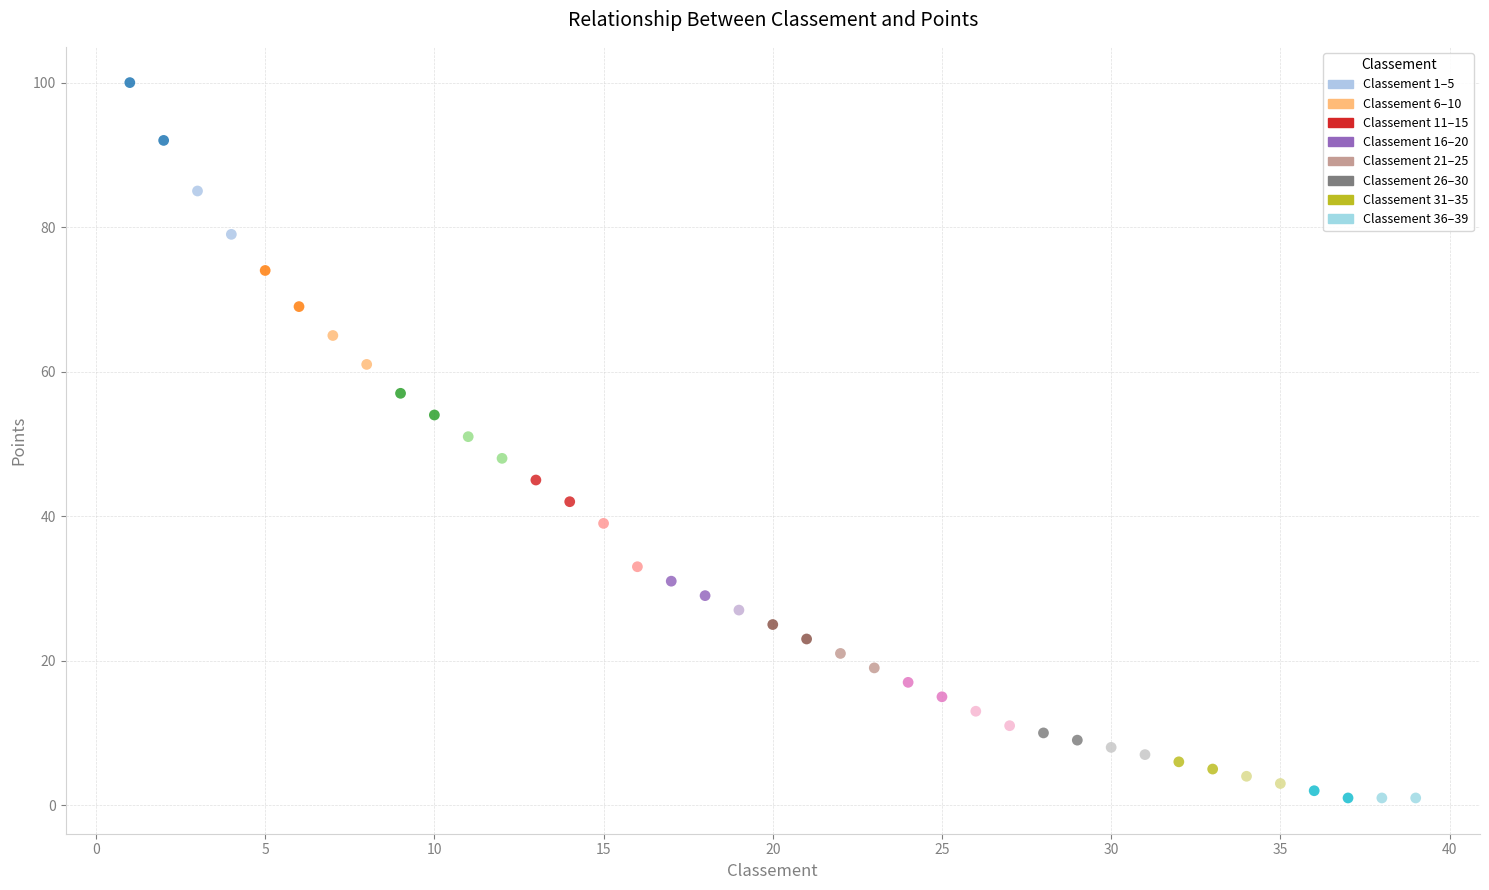

What is the range of X values (max minus min)?

38